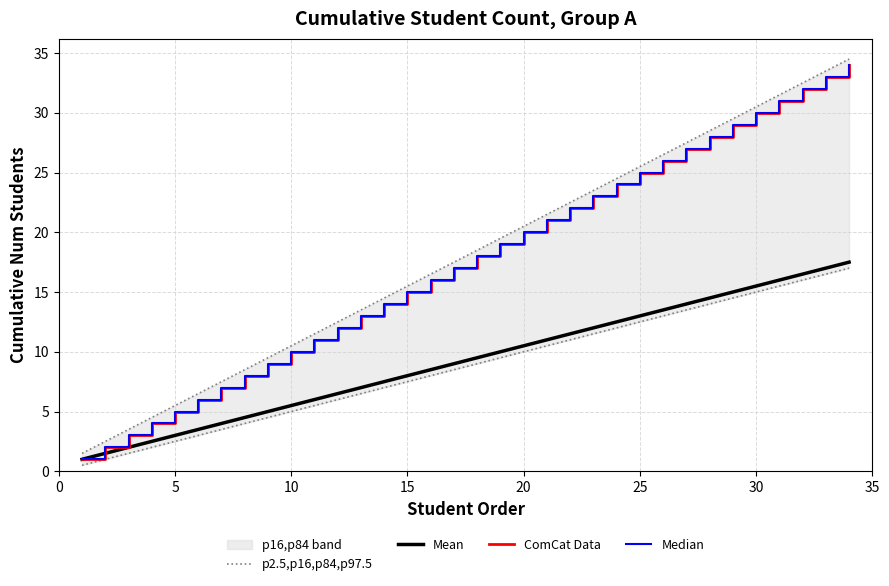

Between 15 and 25, which series saw the biggest shift?

ComCat Data